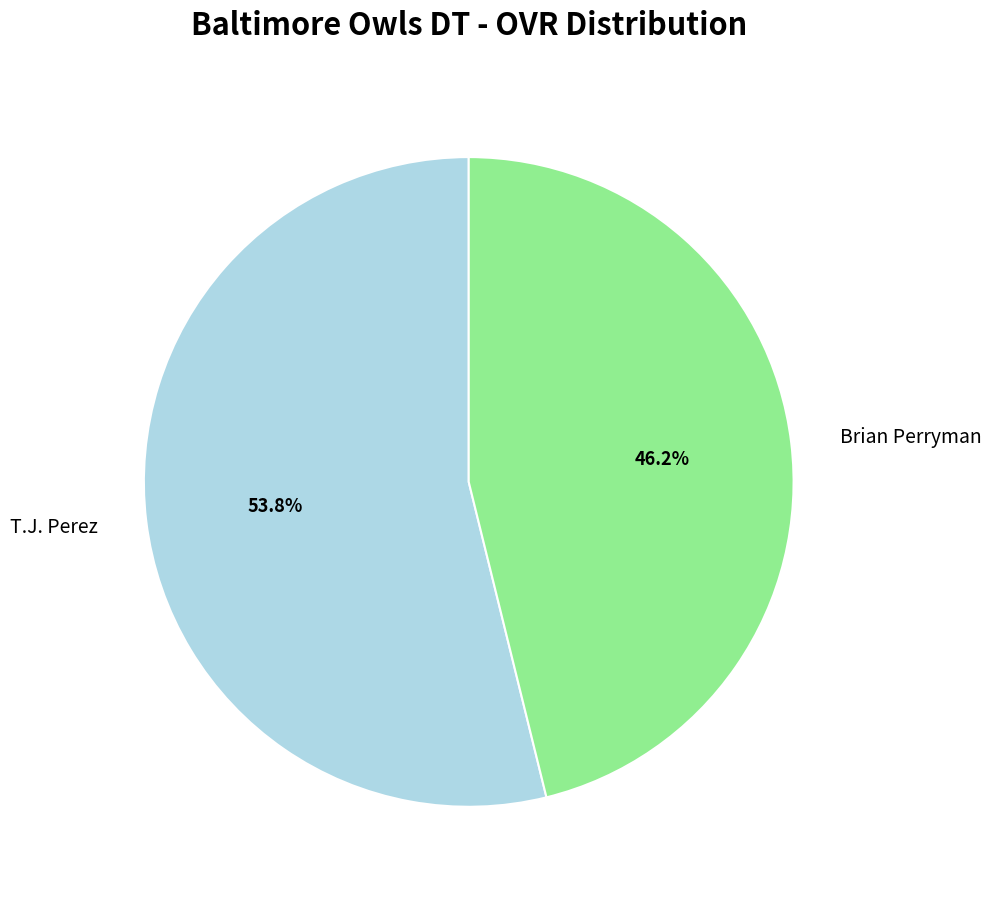

Is there any slice that represents more than half of the pie?

Yes